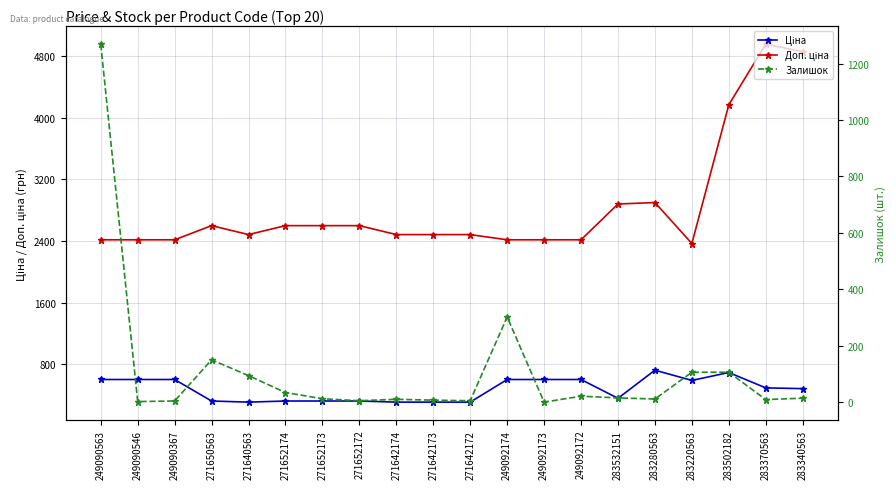

What are all the series names shown in the legend?

Ціна, Доп. ціна, Залишок